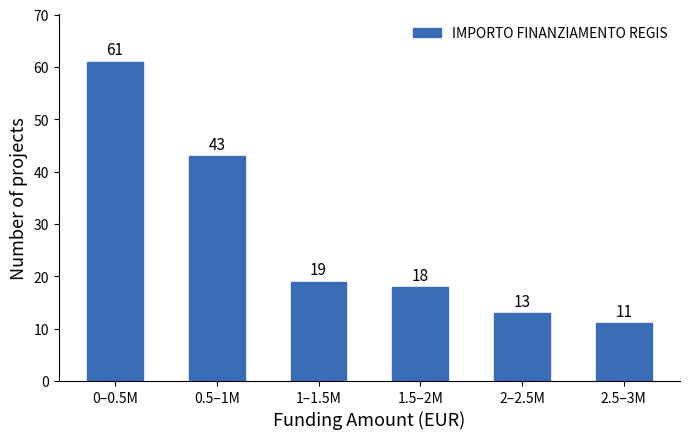

Reading left to right, what are all the values shown in this chart?

0–0.5M=61	0.5–1M=43	1–1.5M=19	1.5–2M=18	2–2.5M=13	2.5–3M=11